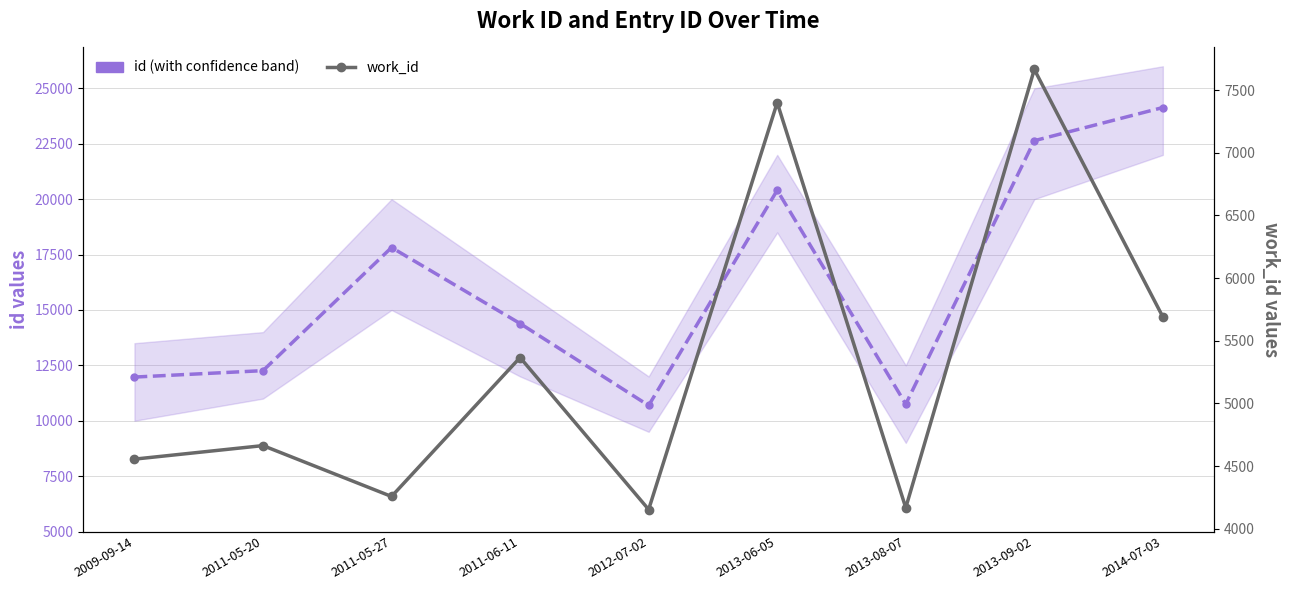

Which series has the widest spread of values?

id